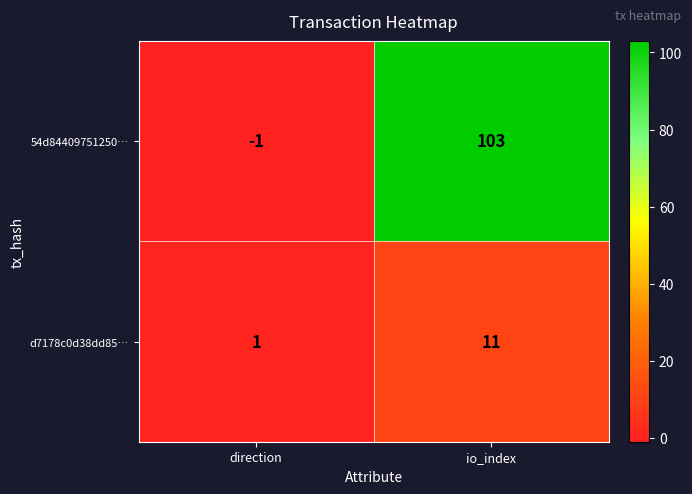

Reading left to right, list all the values displayed in this chart.

54d84409751250…: direction=-1	io_index=103
d7178c0d38dd85…: direction=1	io_index=11